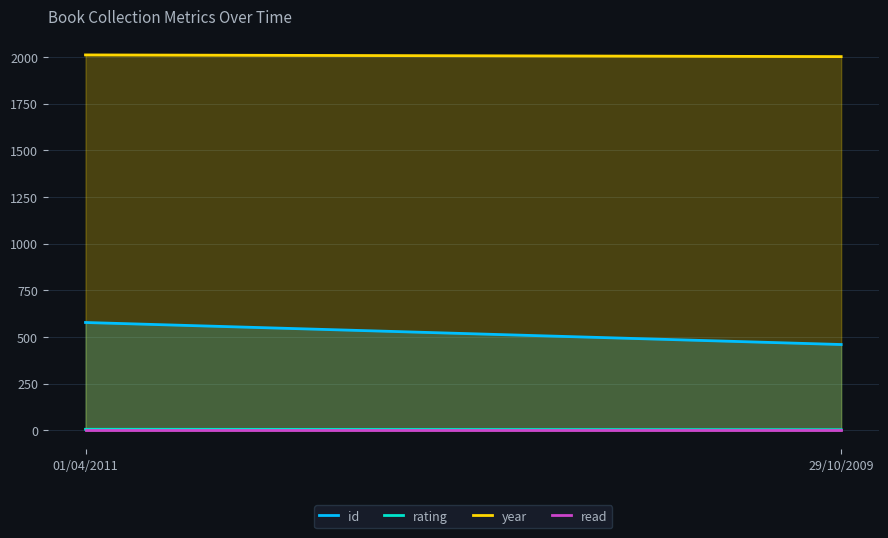

How many values in the year series are below 2011?

1